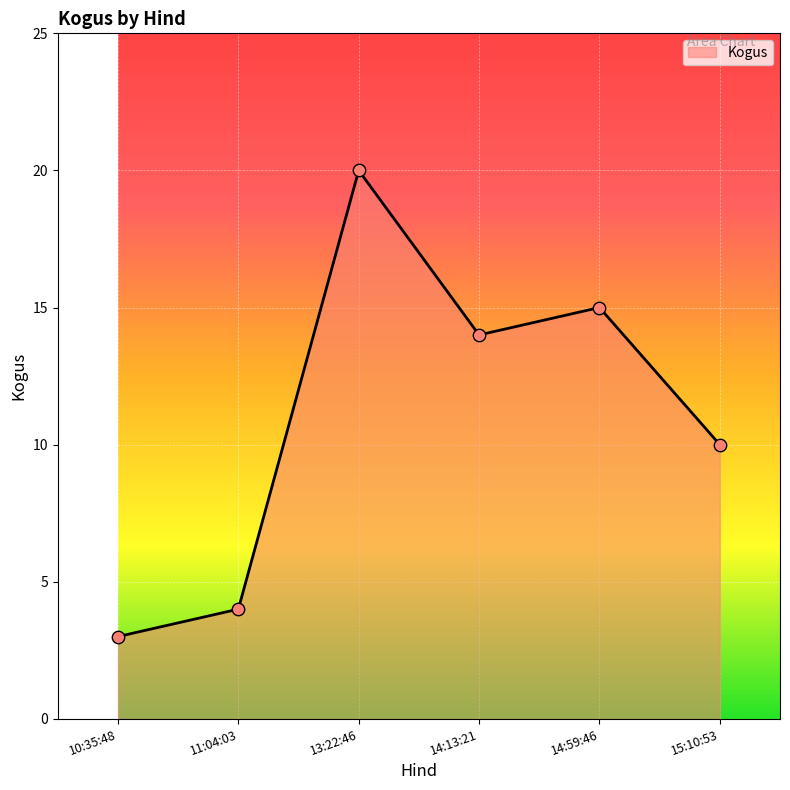

Approximately how many times larger is the value at 14:59:46 compared to 14:13:21?

1.1